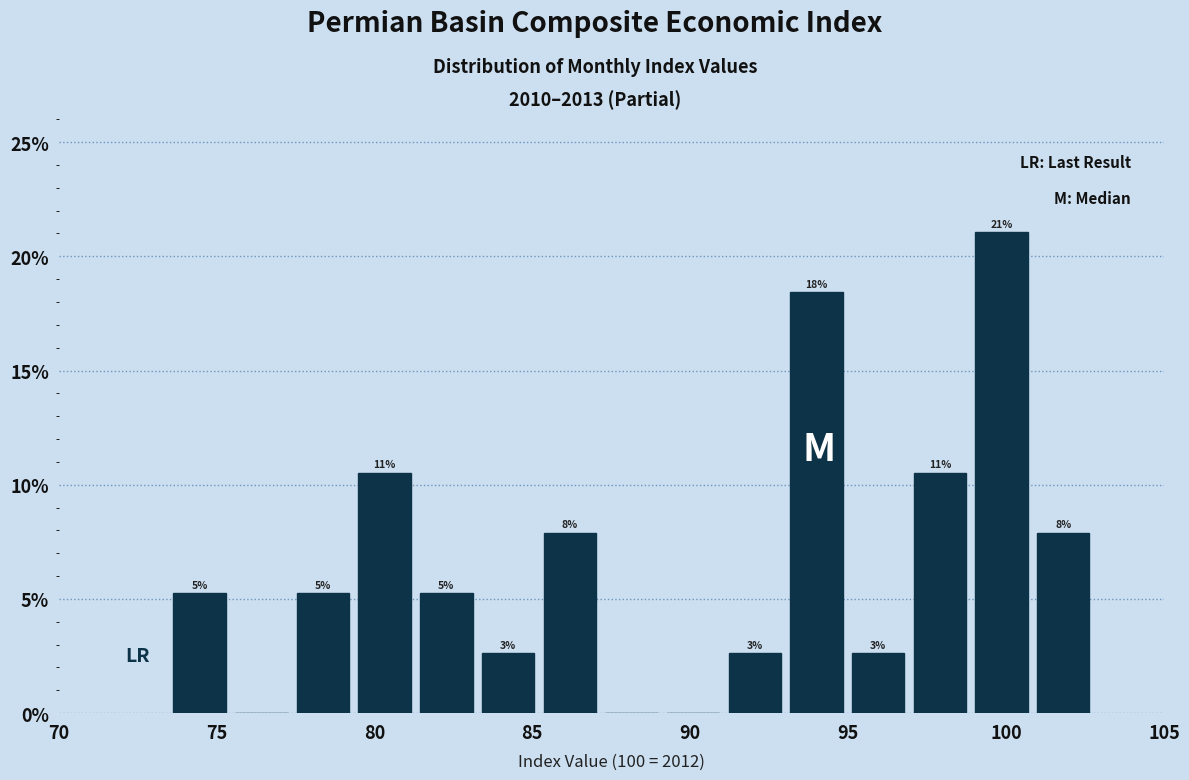

Read against the x-axis, roughly where is the centre of the tallest bar?

100.0